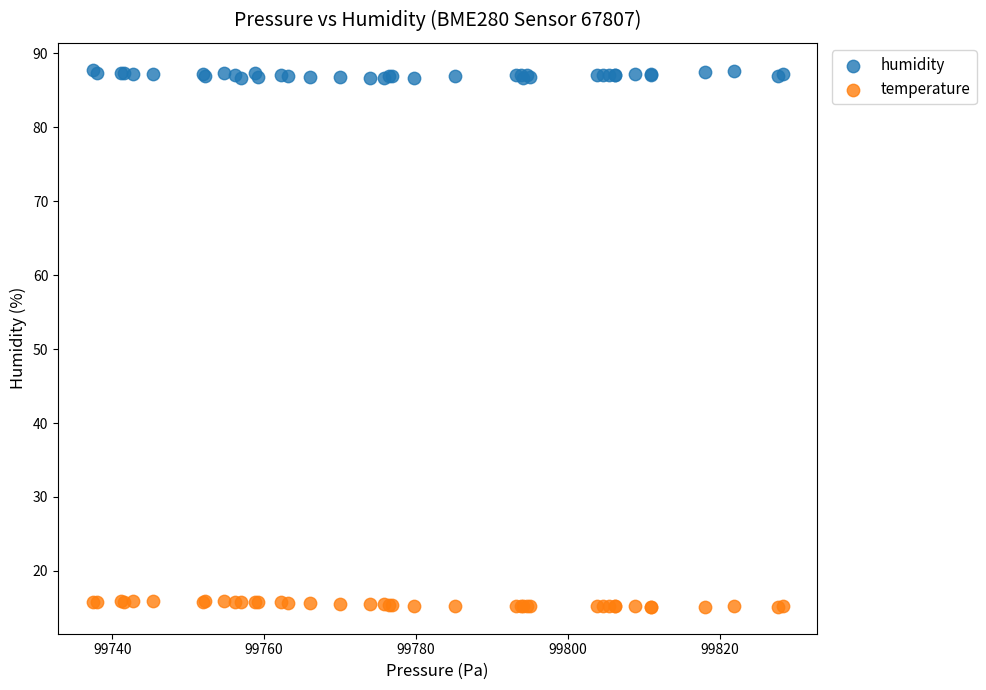

What is the X range (max minus min) for the scatter plot?

90.8